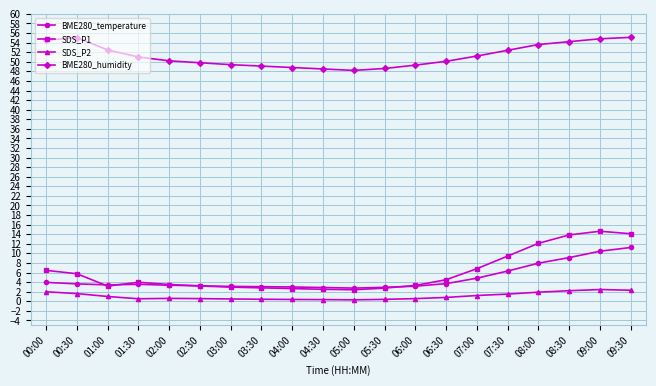

How many lines are shown in the chart?

4